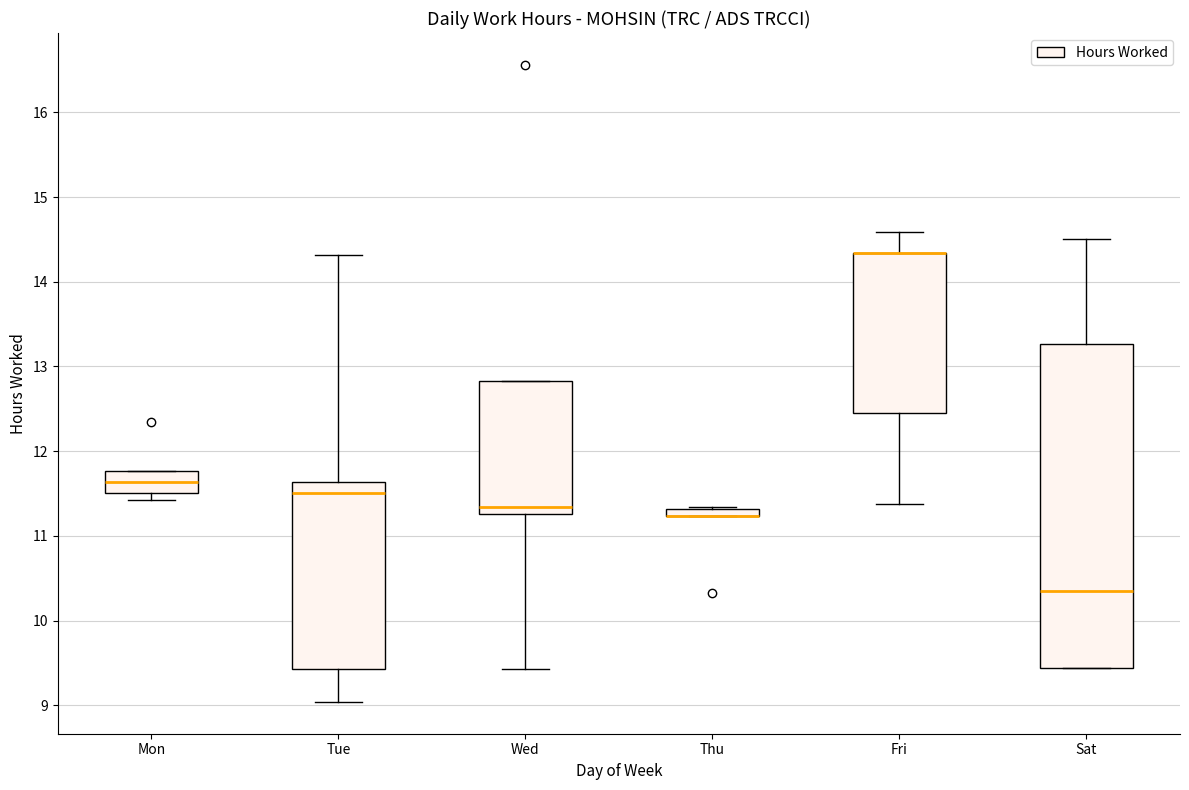

Comparing the boxes themselves (not the whiskers), which one is the tallest?

Sat